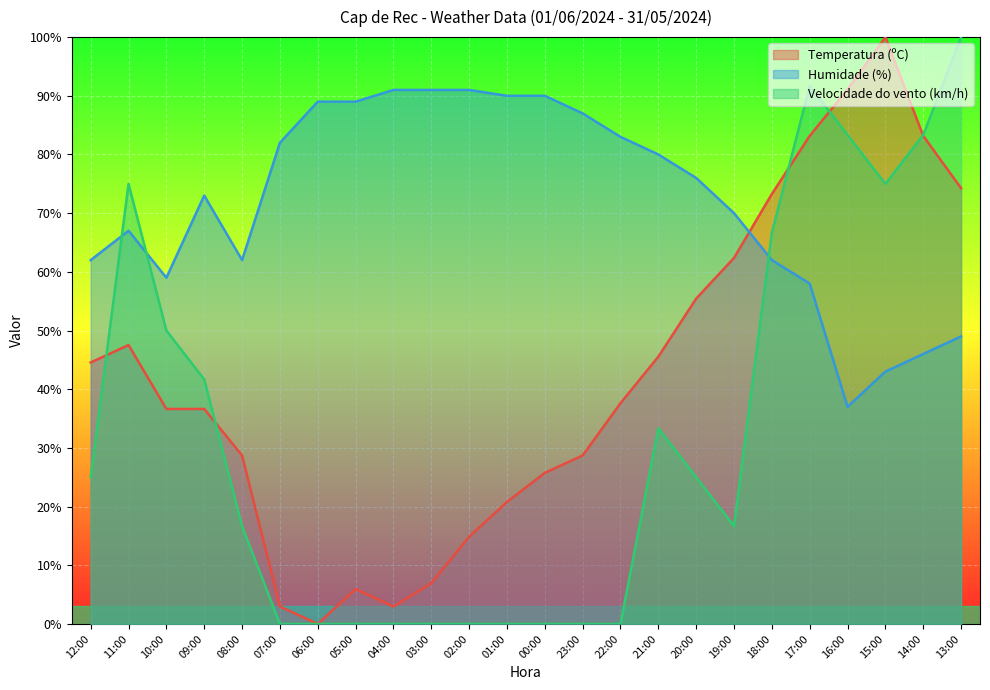

How many lines are shown in the chart?

3